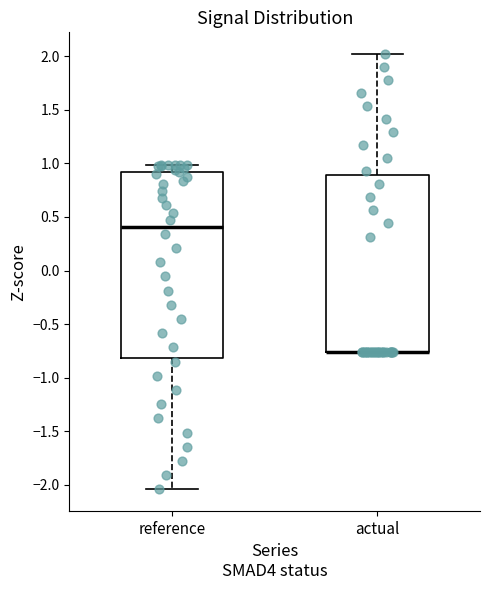

Reading left to right, read every box against the y-axis: the position of its median line, the range the box covers, and the ends of its whiskers. The values are not printed on the chart, so give them approximately, as read against the axis.

reference: median 0.40, box -0.80 to 0.90, whiskers -2.05 to 1.00
actual: median -0.75 (drawn on the box's lower edge), box -0.75 to 0.90, whiskers -0.75 to 2.00